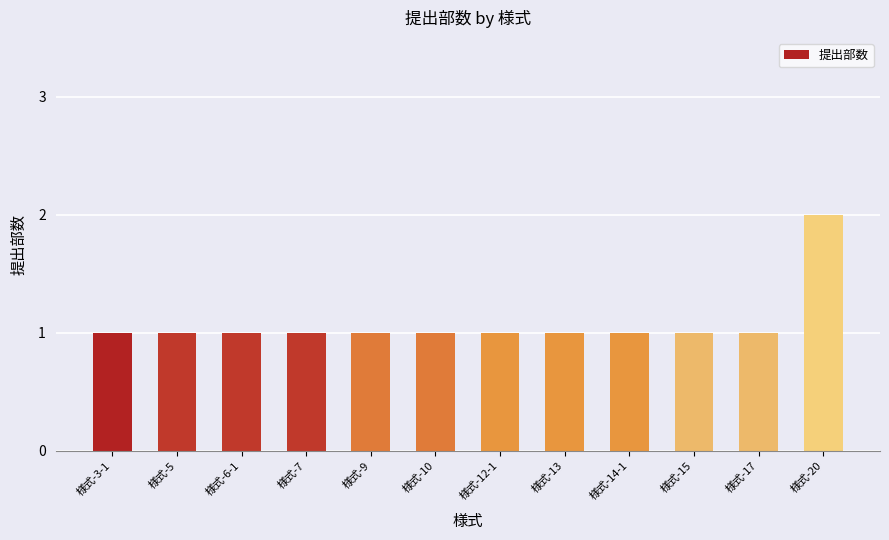

Are the bars horizontal?

No